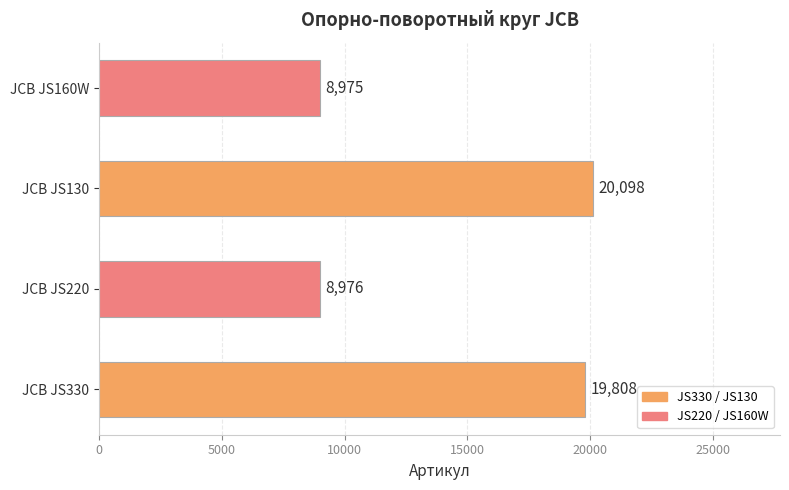

At which label is the value closest to 14536?

JCB JS330